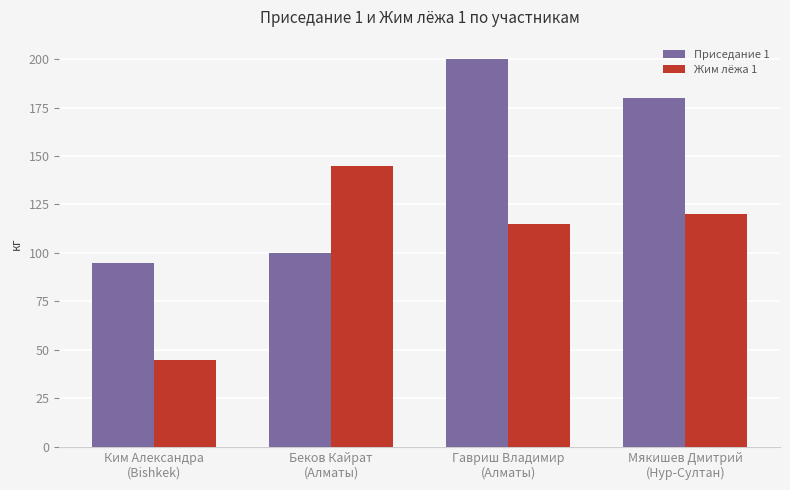

What is the value of the Приседание 1 bar at the 2nd from the left?

100